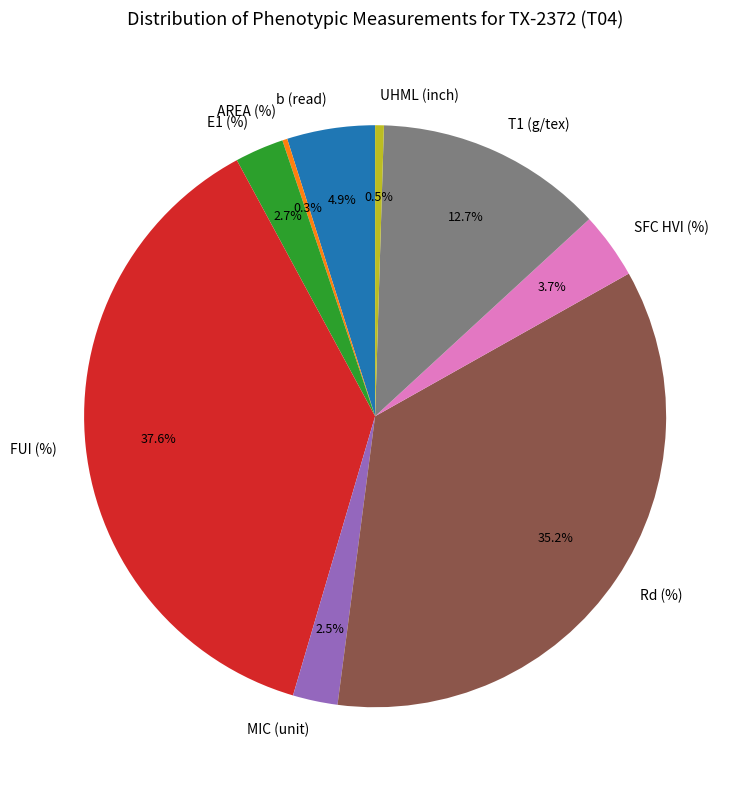

To the nearest percent, what portion does b (read) represent?

5%